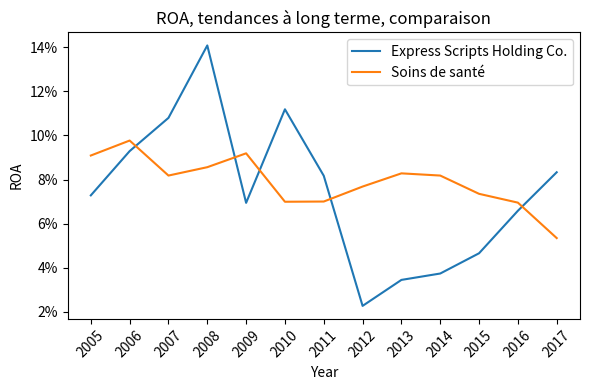

True or false: Soins de santé has a value of 0.1 at 2013.

True